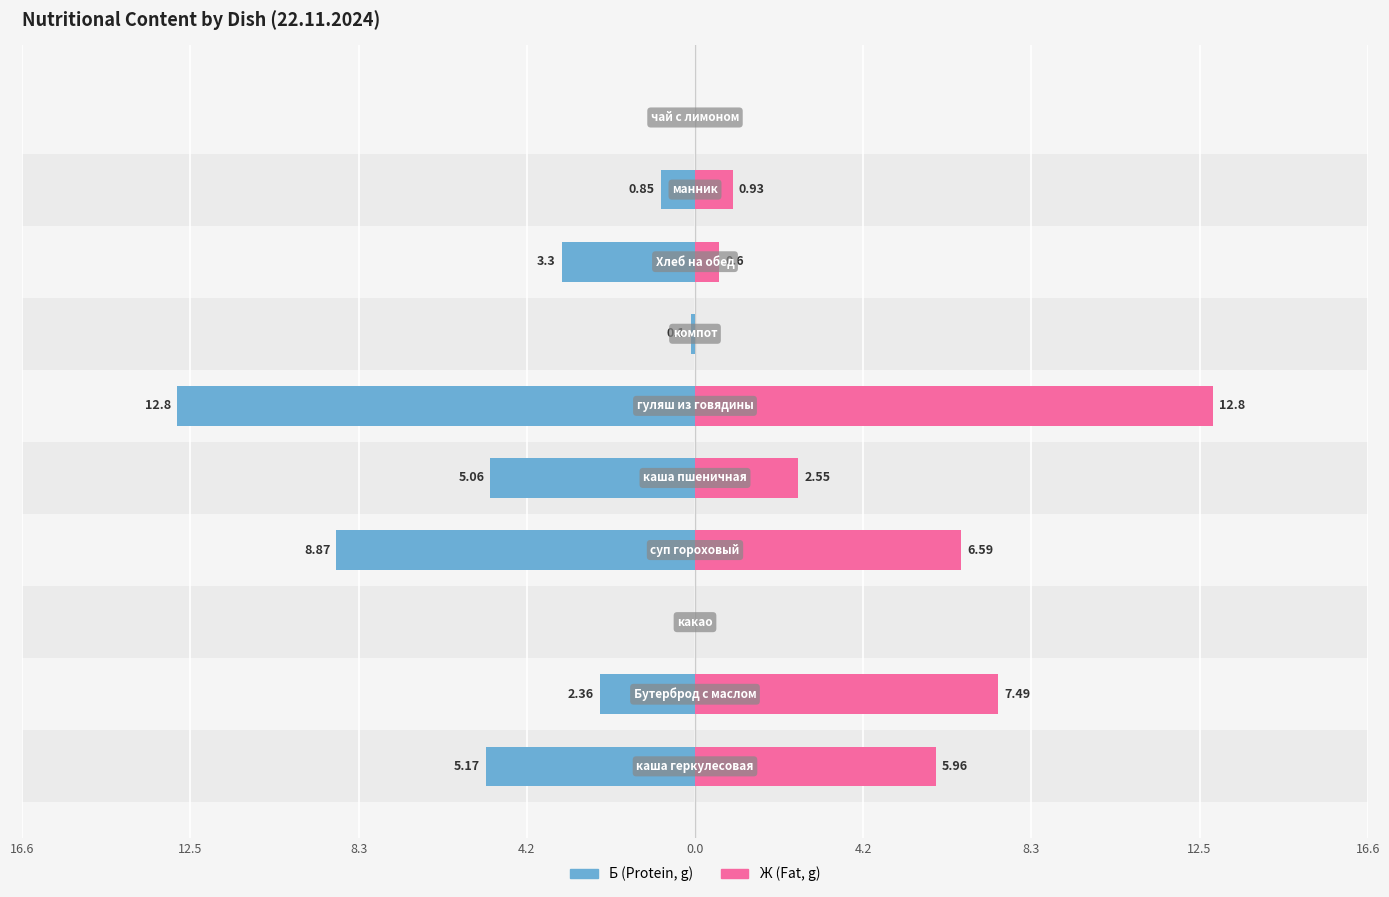

What is the average value of the Б (Protein, g) series?

-3.9